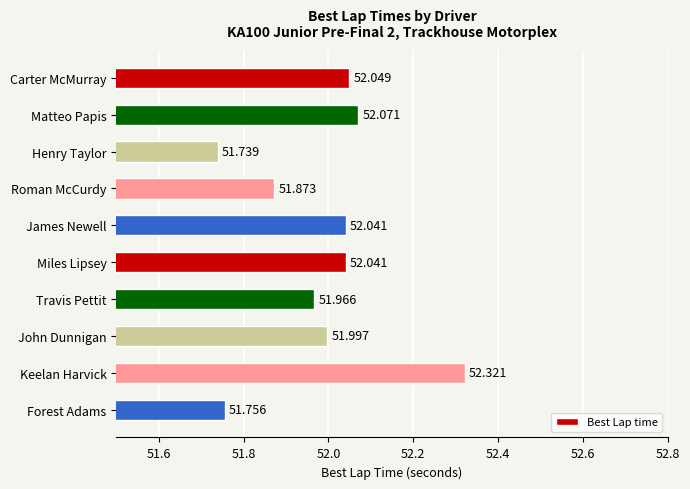

Which has a higher value, Forest Adams or Travis Pettit?

Travis Pettit